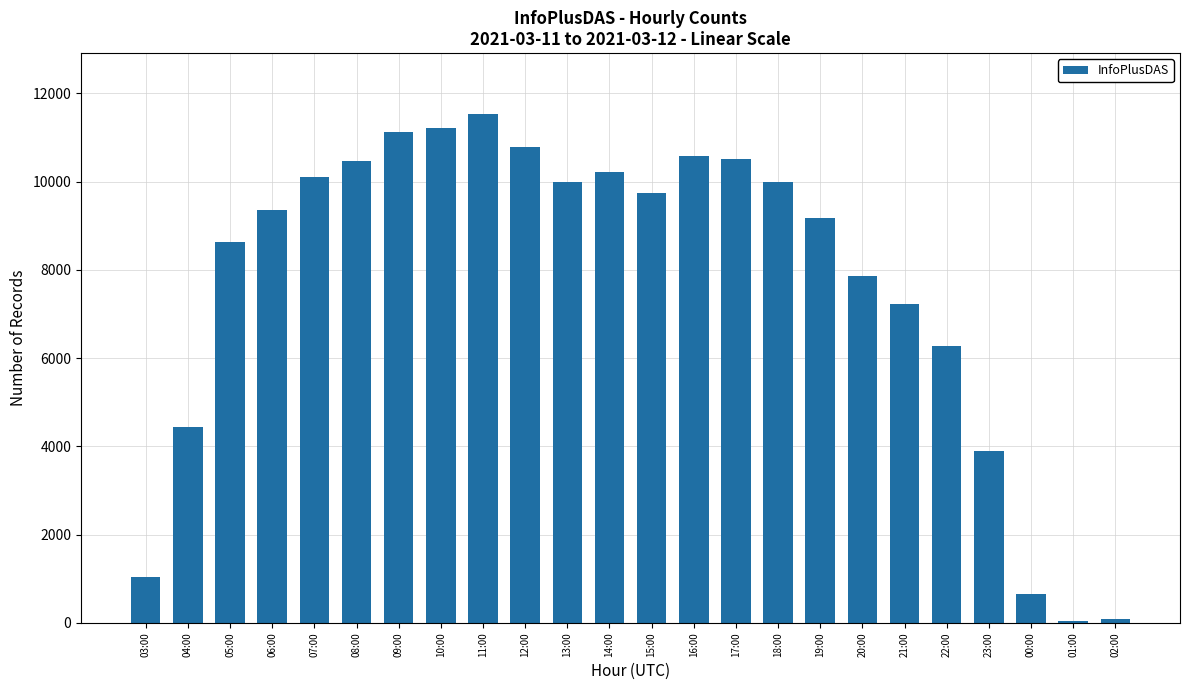

What is the minimum value shown in the chart?

52